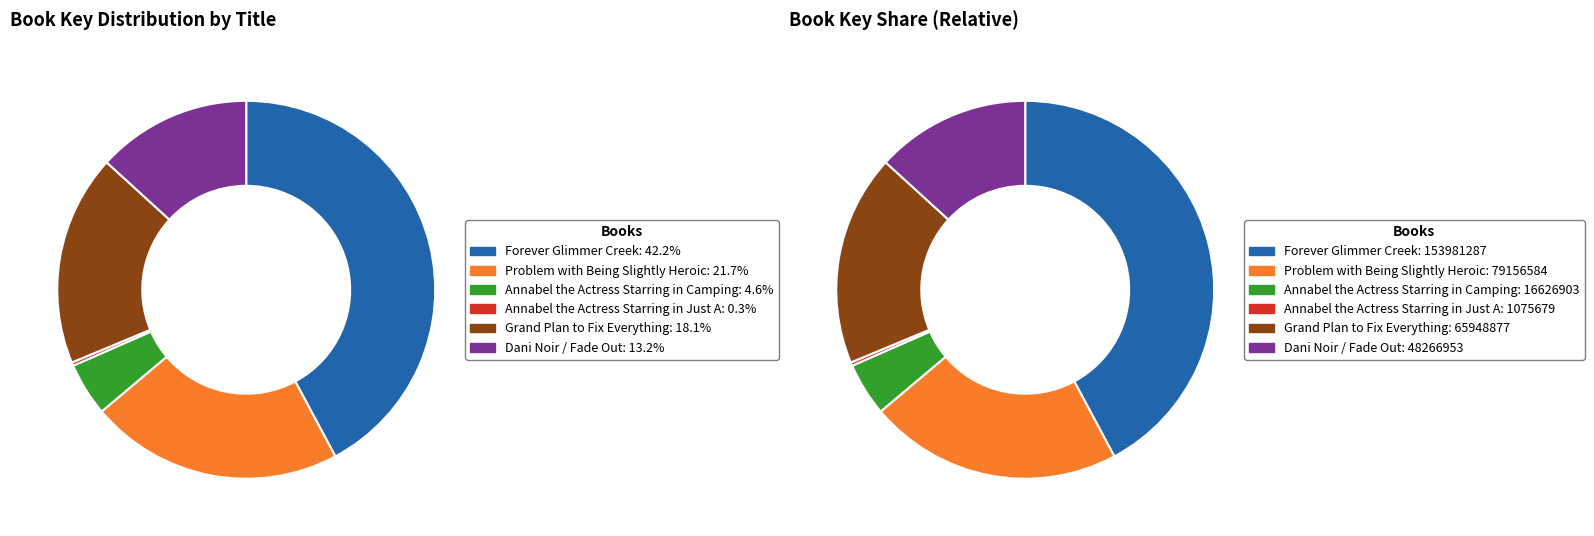

What is the ratio of the value at Annabel the Actress Starring in Camping to the value at Annabel the Actress Starring in Just A?

15.5